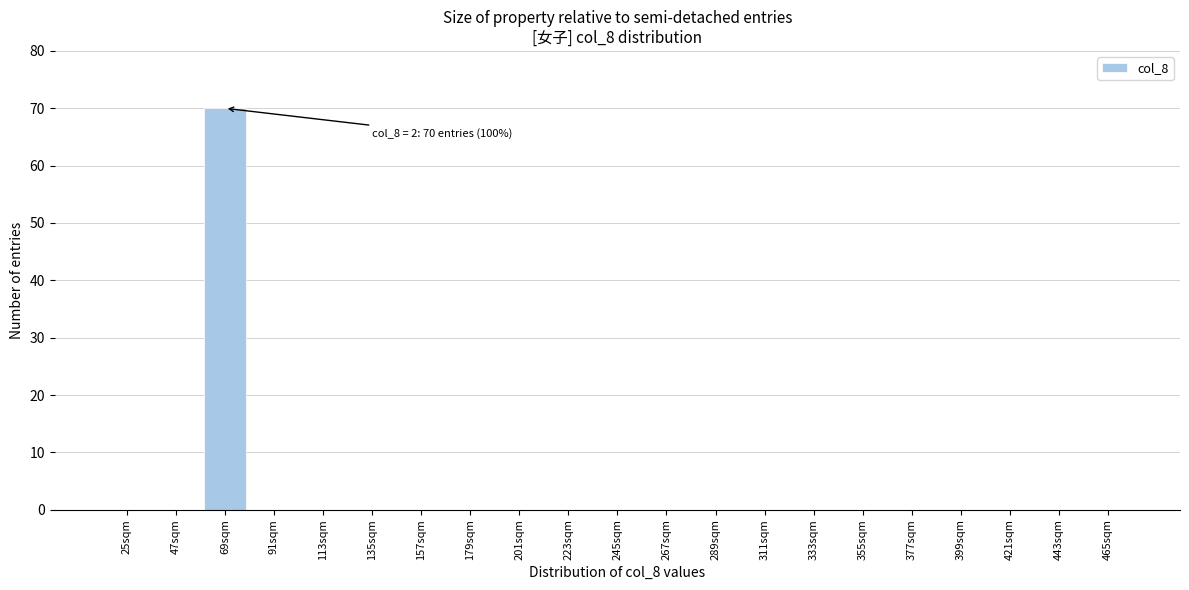

Reading left to right, extract all data points from this chart.

25sqm=0	47sqm=0	69sqm=70	91sqm=0	113sqm=0	135sqm=0	157sqm=0	179sqm=0	201sqm=0	223sqm=0	245sqm=0	267sqm=0	289sqm=0	311sqm=0	333sqm=0	355sqm=0	377sqm=0	399sqm=0	421sqm=0	443sqm=0	465sqm=0